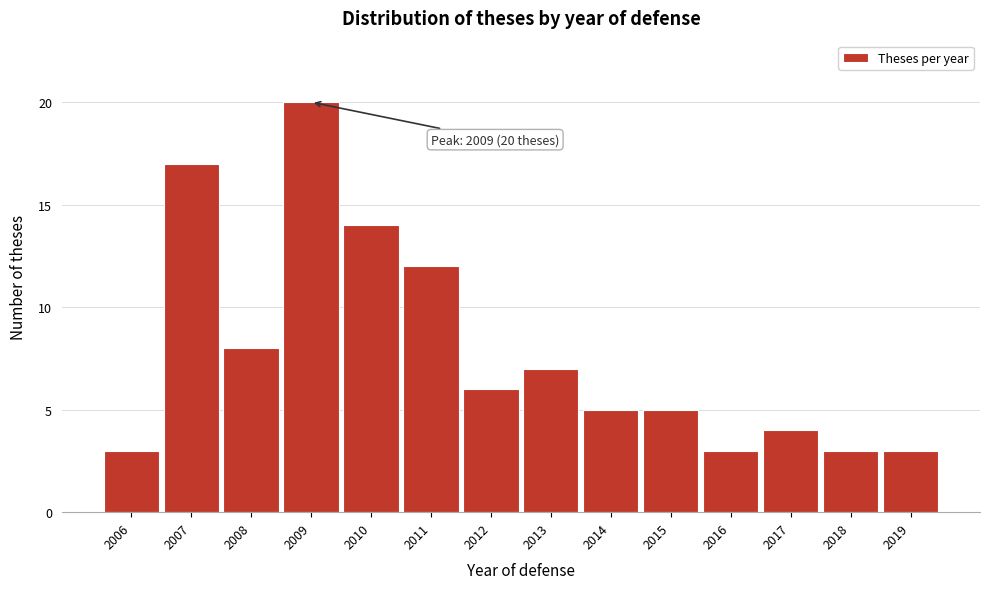

Reading left to right, list all the values displayed in this chart.

3	17	8	20	14	12	6	7	5	5	3	4	3	3